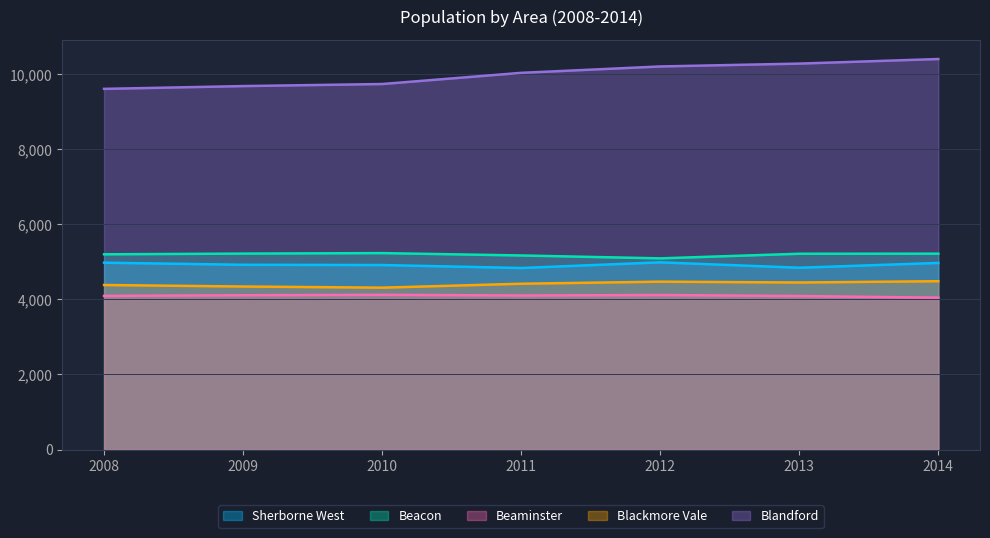

What is the average value of the Beacon series?

5194